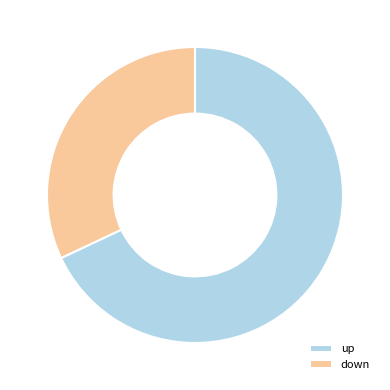

True or false: up accounts for 68% of the total.

True